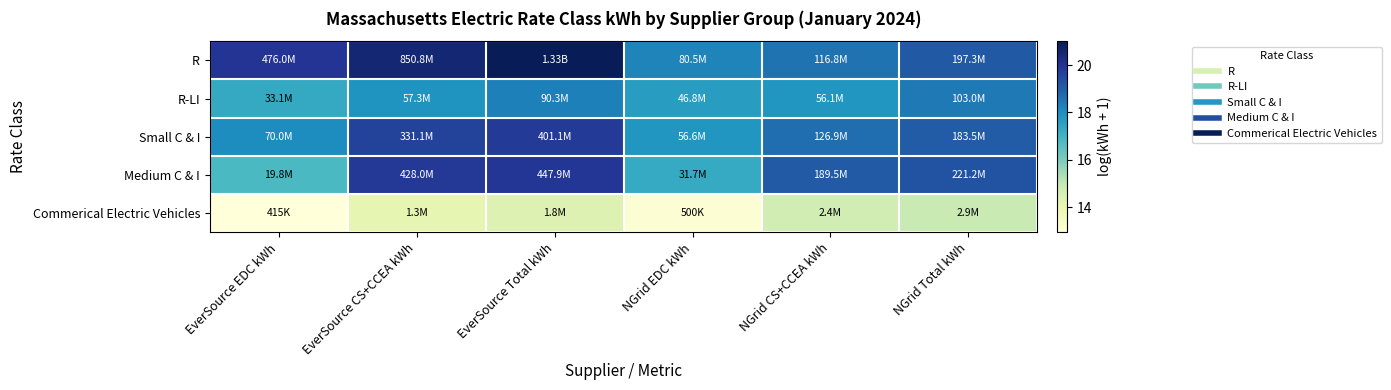

Which label corresponds to the largest value in the chart?

EverSource Total kWh